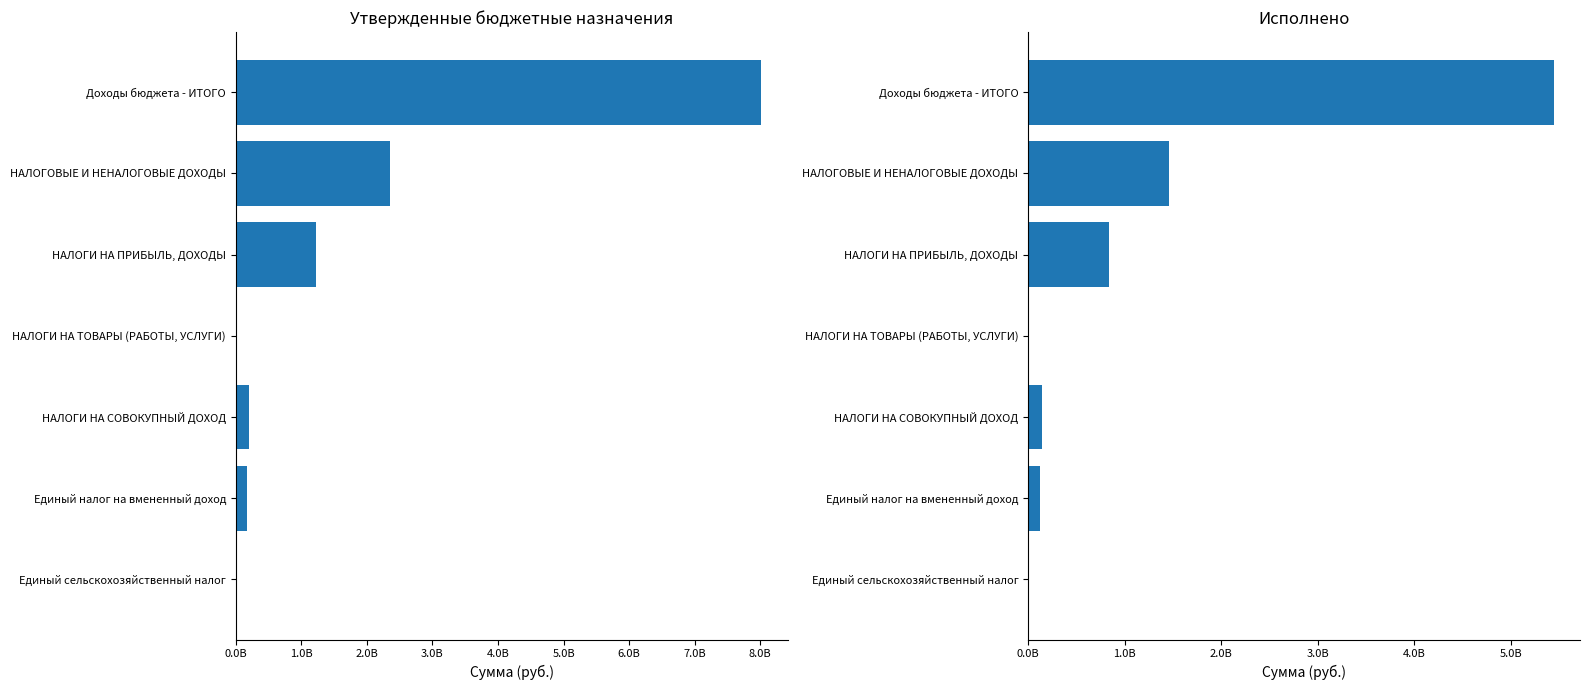

Count the number of data series in this chart.

2